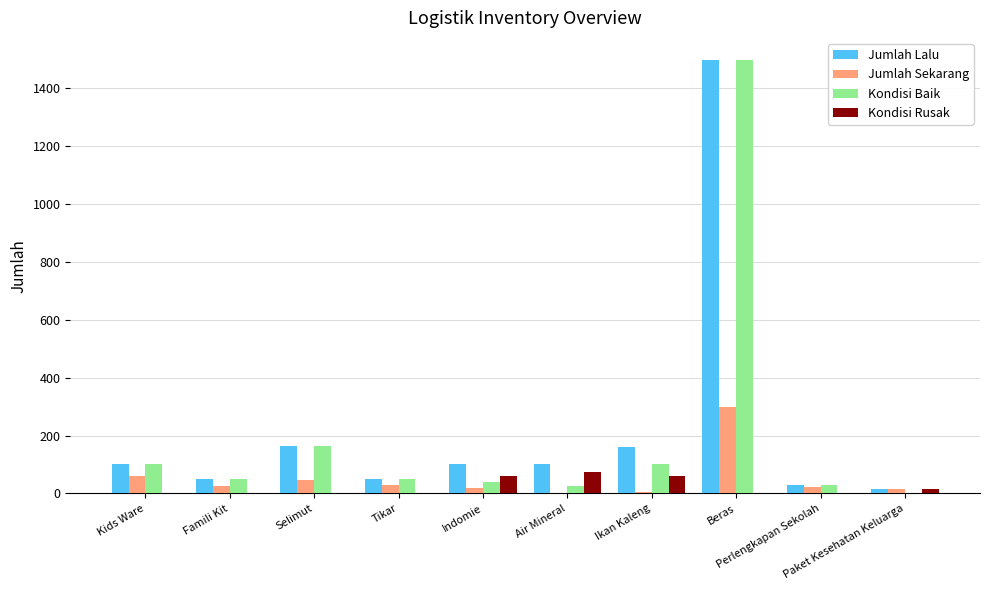

Read the Jumlah Lalu value at Air Mineral.

100